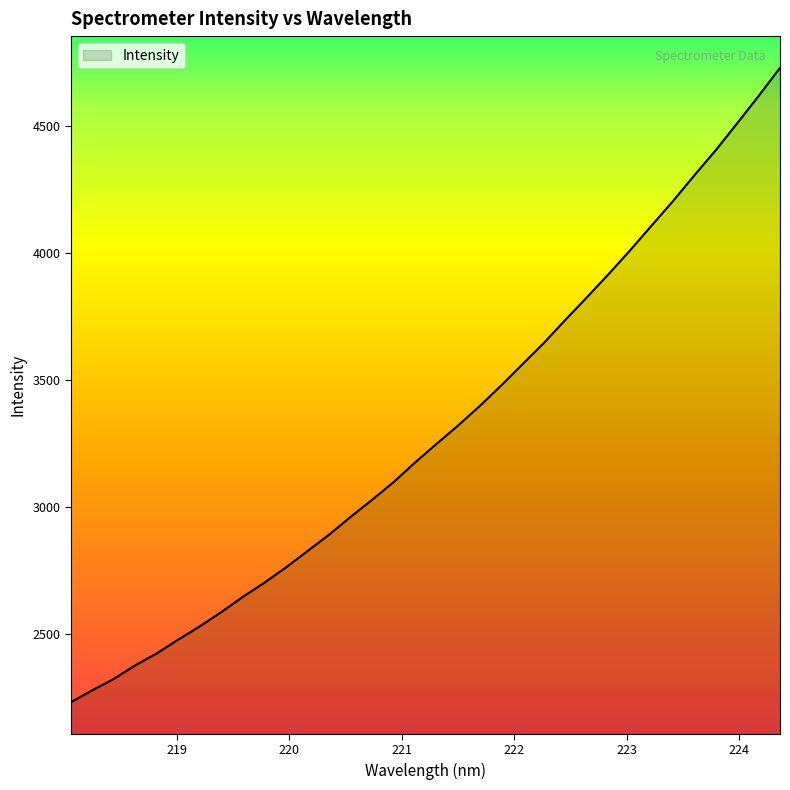

What is the difference between the maximum and minimum values?

2497.6